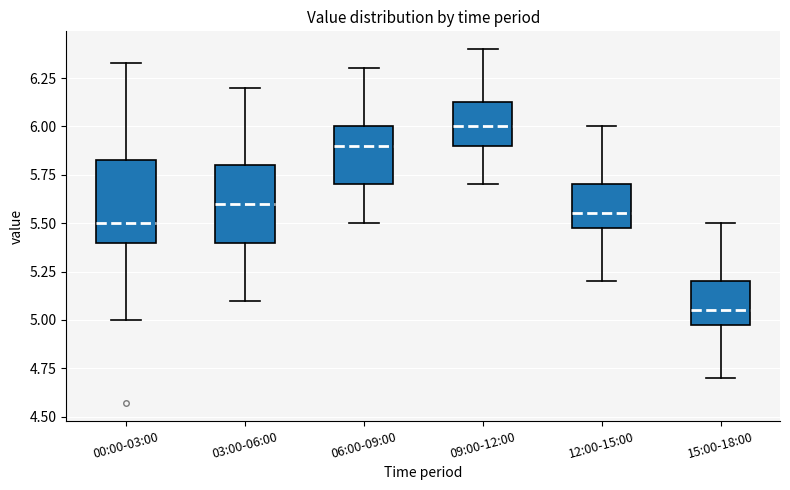

Reading left to right, transcribe this box plot: for each box, give where its median line is, the range the box spans, and where its two whiskers end, as read against the y-axis. The values are not printed on the chart, so give them approximately, as read against the axis.

00:00-03:00: median 5.50, box 5.40 to 5.85, whiskers 5.00 to 6.35
03:00-06:00: median 5.60, box 5.40 to 5.80, whiskers 5.10 to 6.20
06:00-09:00: median 5.90, box 5.70 to 6.00, whiskers 5.50 to 6.30
09:00-12:00: median 6.00, box 5.90 to 6.15, whiskers 5.70 to 6.40
12:00-15:00: median 5.55, box 5.50 to 5.70, whiskers 5.20 to 6.00
15:00-18:00: median 5.05, box 5.00 to 5.20, whiskers 4.70 to 5.50